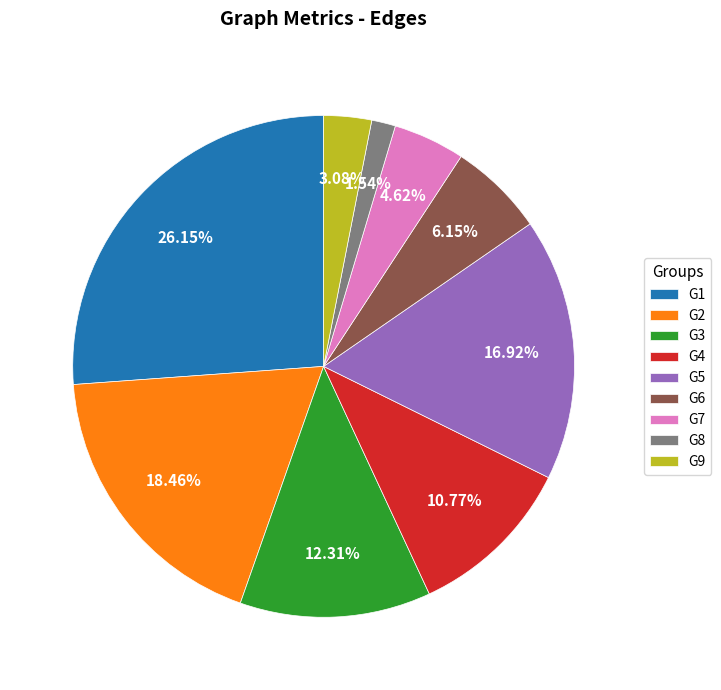

True or false: G4 accounts for 11% of the total.

True